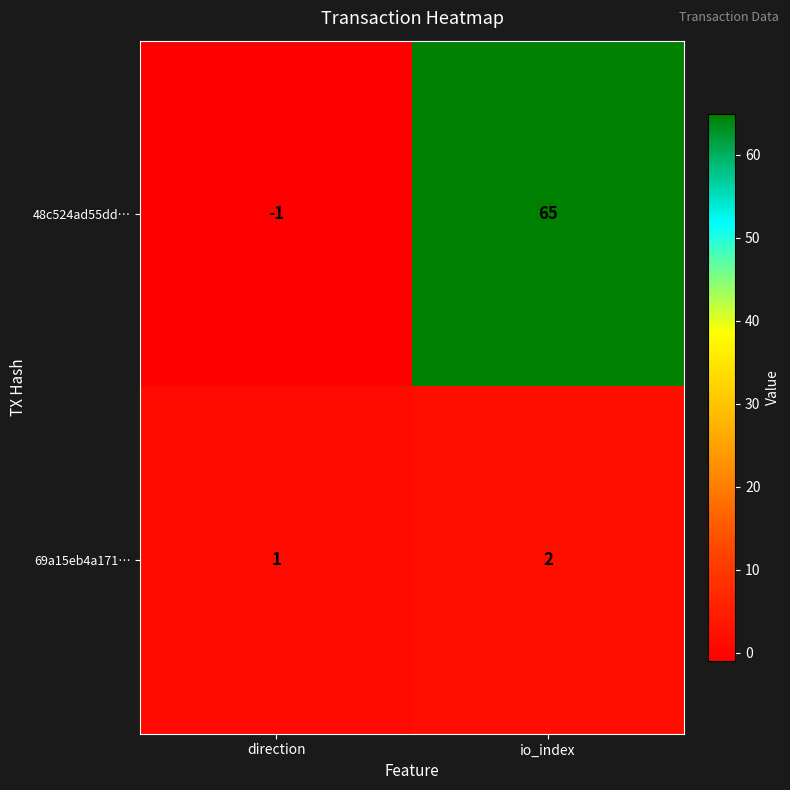

Which series has the largest total across all categories?

48c524ad55dd…